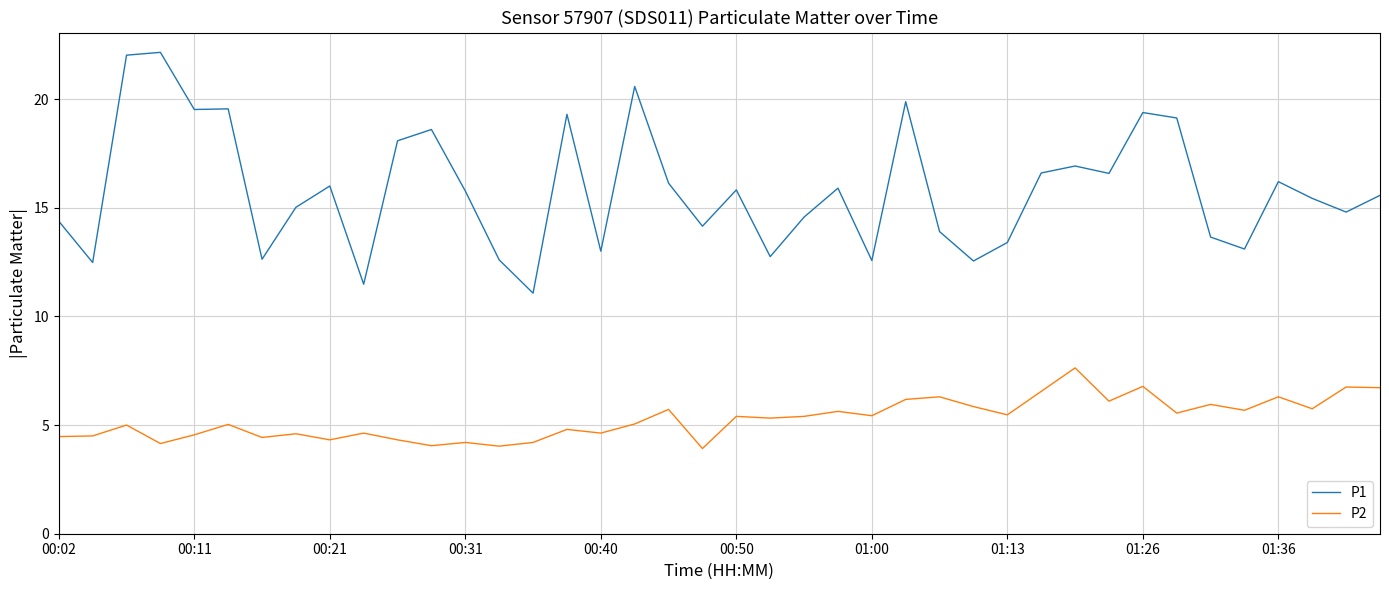

How many categories are shown in the chart?

40